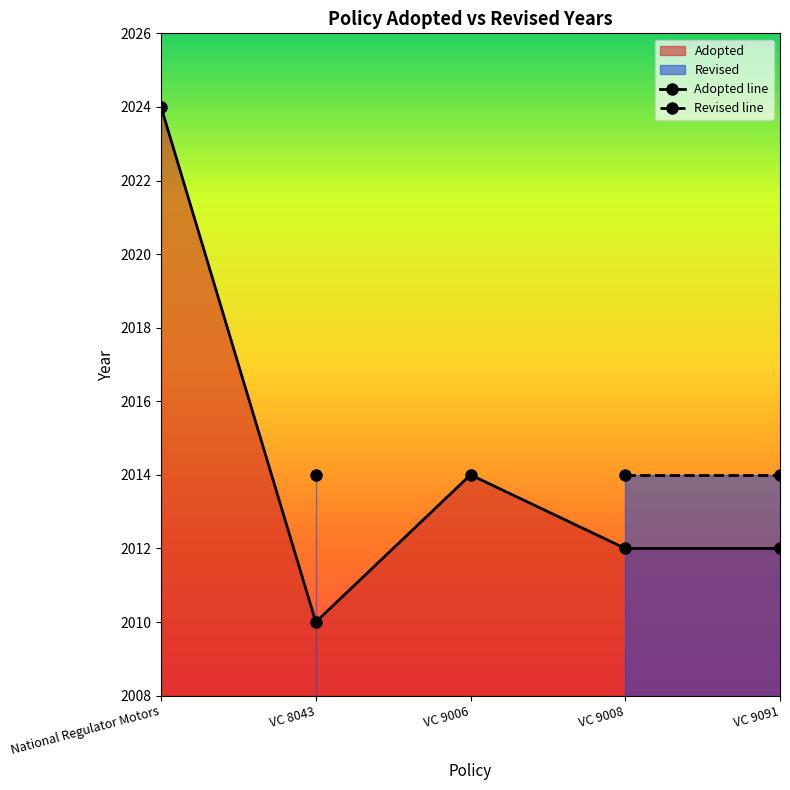

List the labels in order of Adopted line value, smallest first.

VC 8043, VC 9008, VC 9091, VC 9006, National Regulator Motors